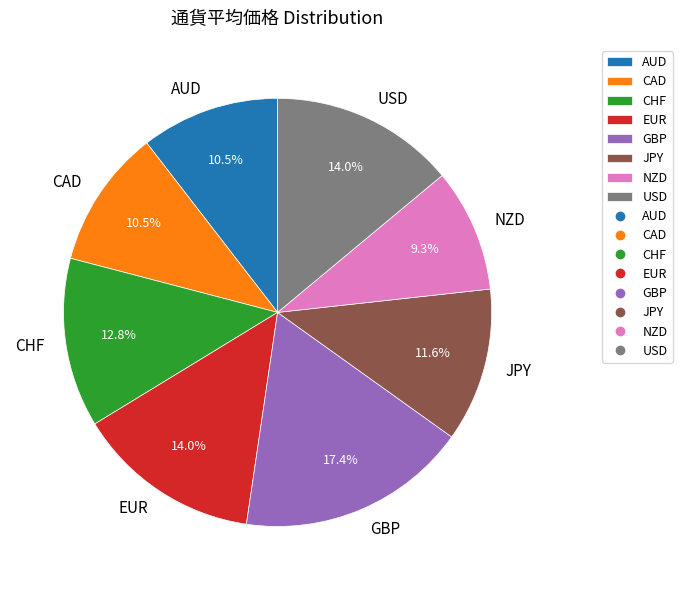

What is the largest slice in the pie chart?

GBP